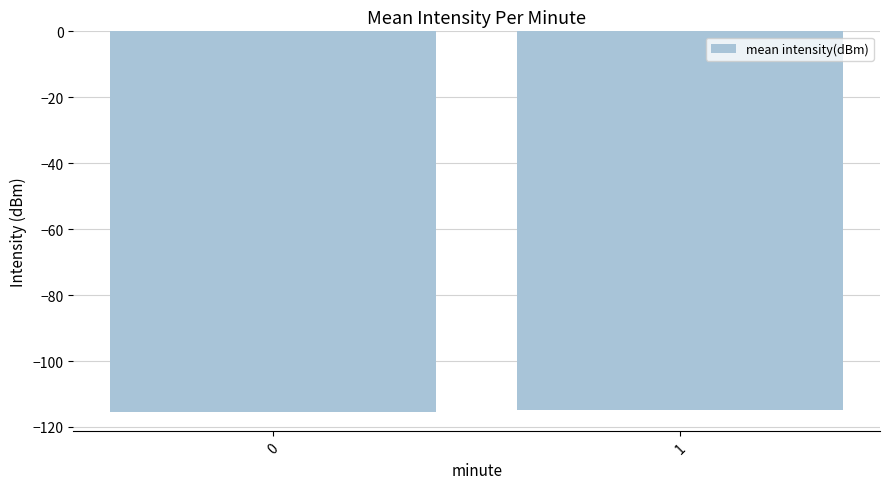

Does the chart contain stacked bars?

No